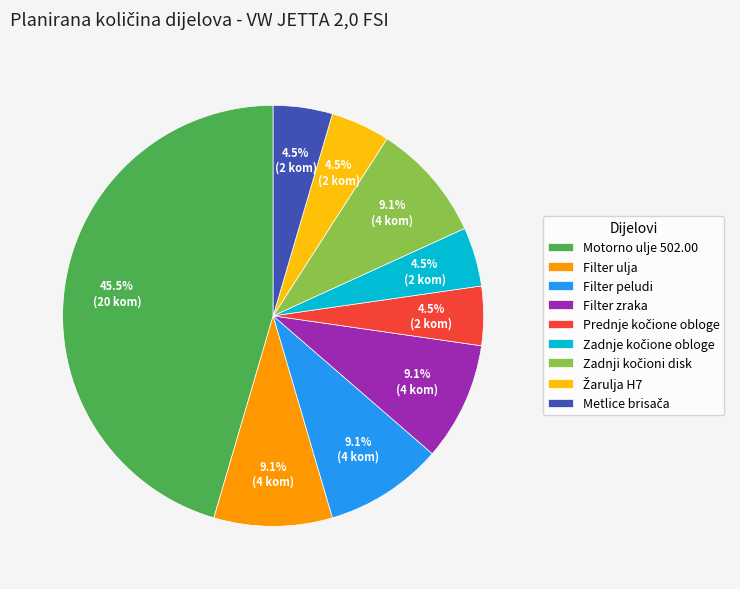

How much of the chart is everything except Filter zraka?

90.9%